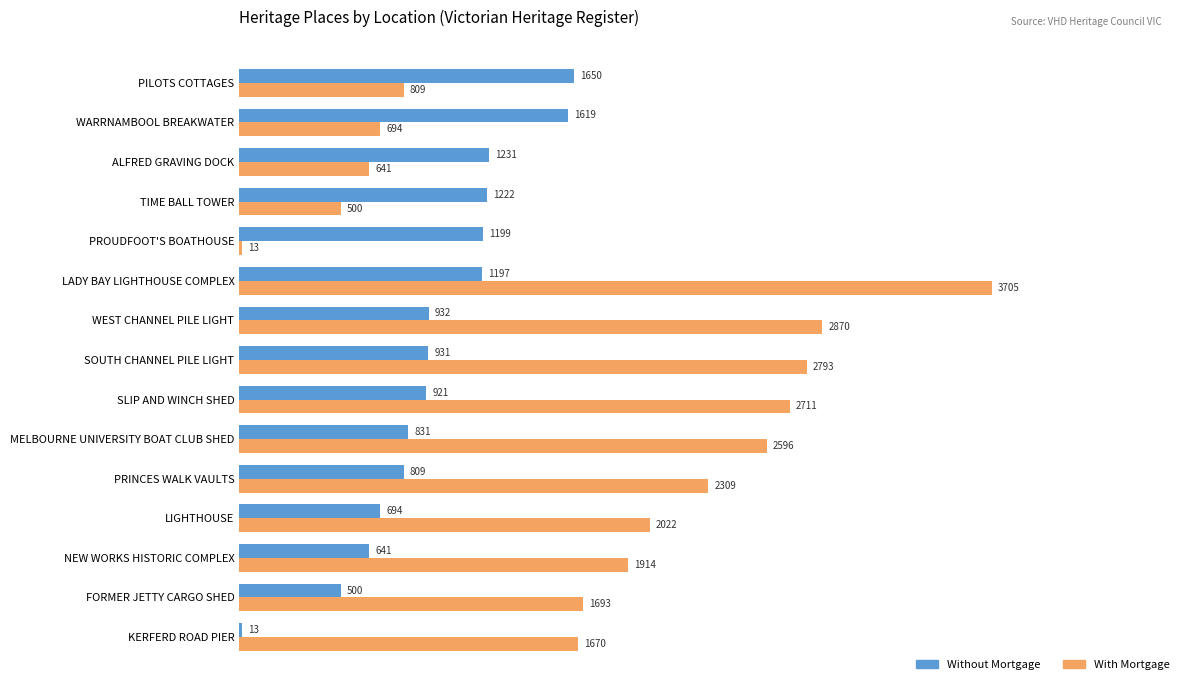

Which series changed the most between MELBOURNE UNIVERSITY BOAT CLUB SHED and ALFRED GRAVING DOCK?

With Mortgage